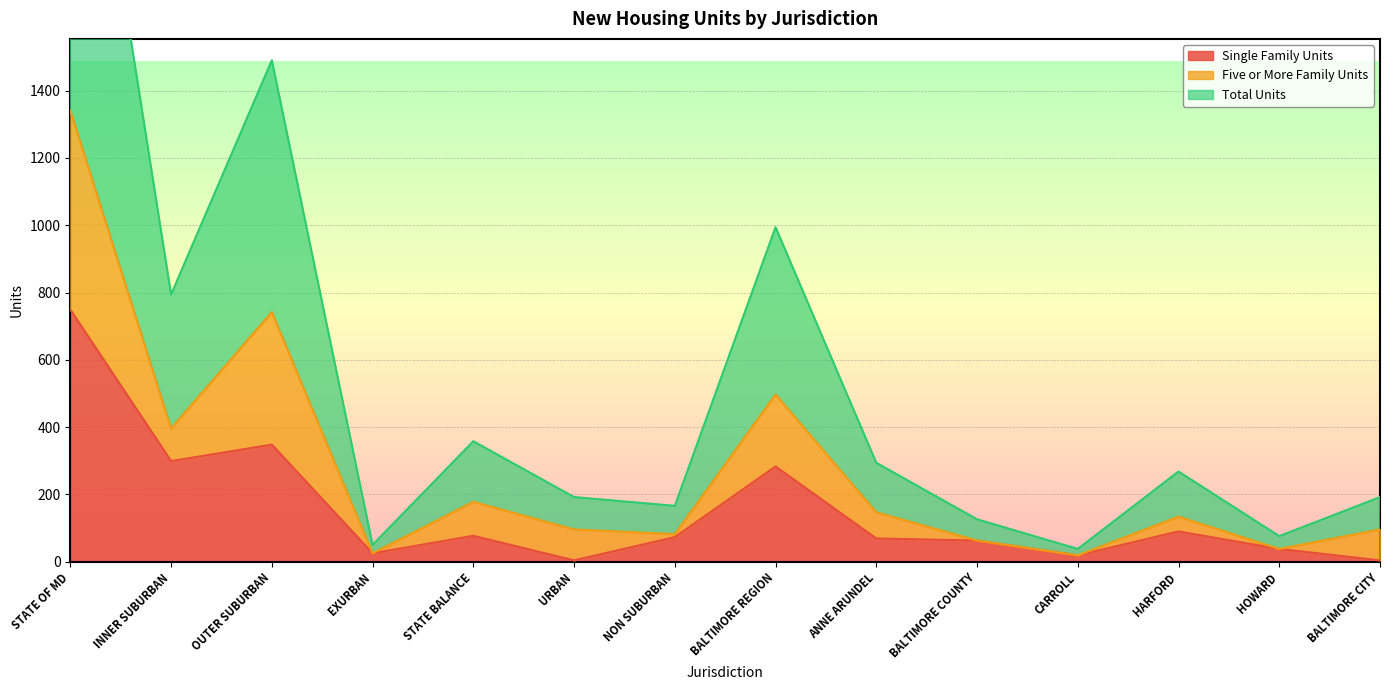

True or false: Single Family Units has a value of 73 at NON SUBURBAN.

True